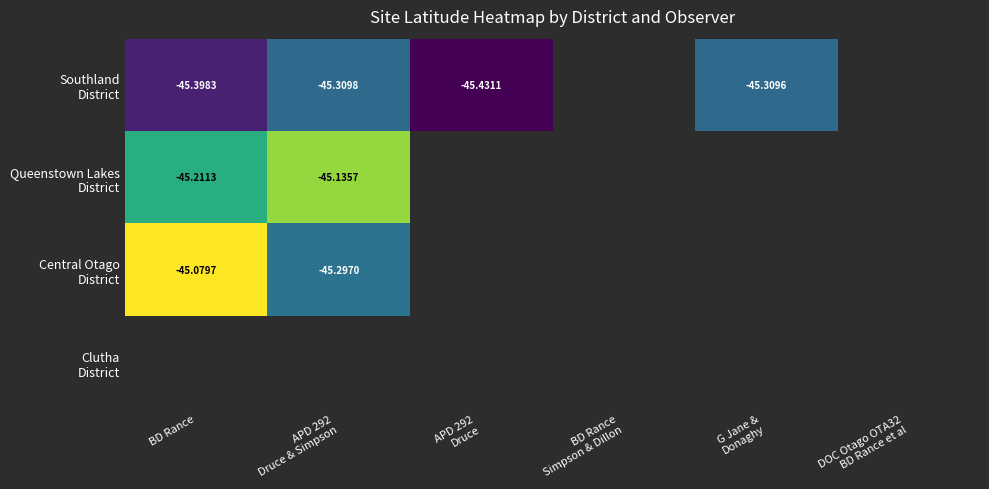

Where is Central Otago District nearest to the value -45?

BD Rance